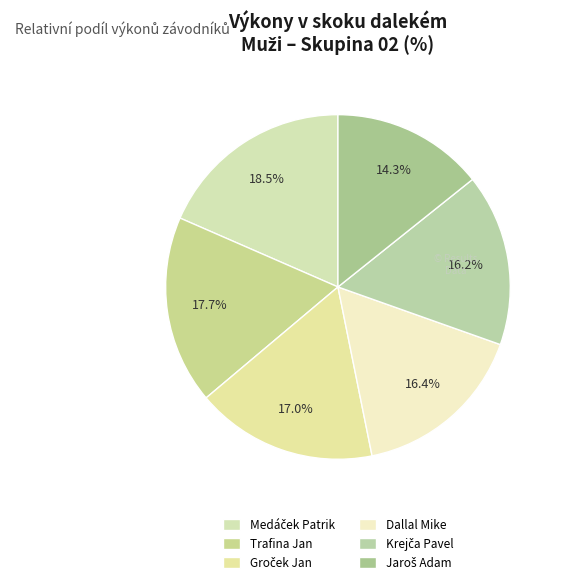

Which slice is the largest?

Medáček Patrik